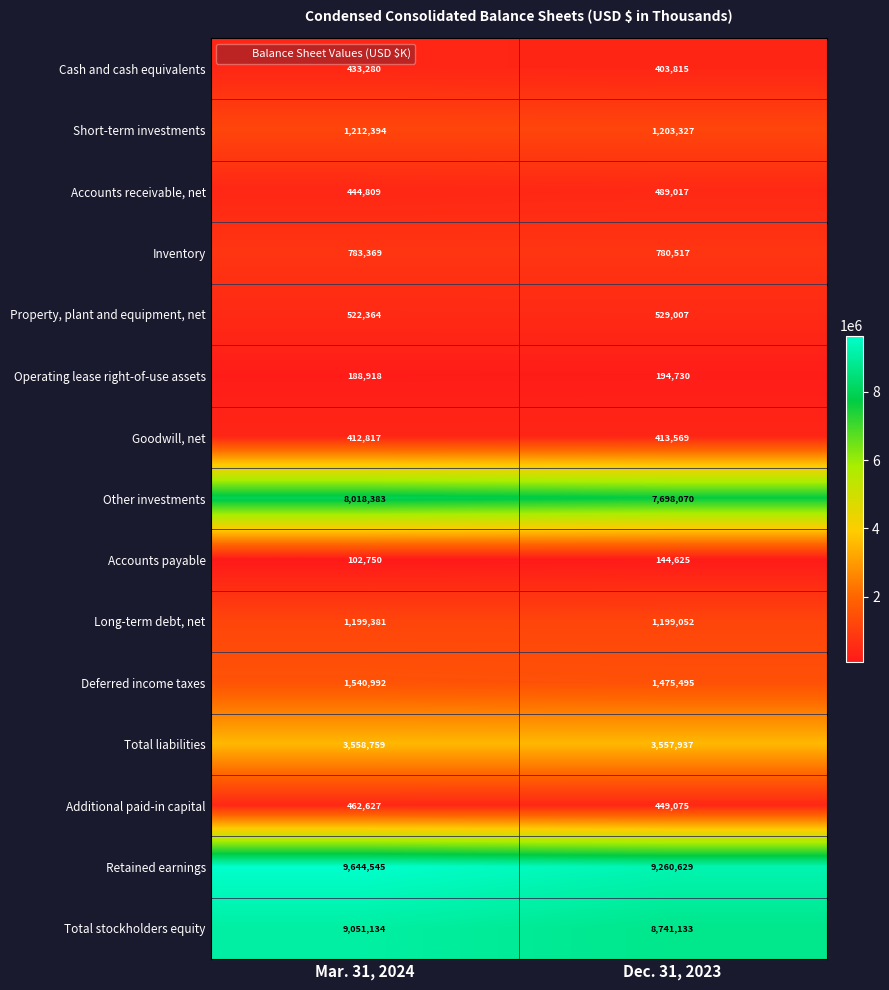

True or false: Operating lease right-of-use assets has a value of 329635 at Mar. 31, 2024.

False